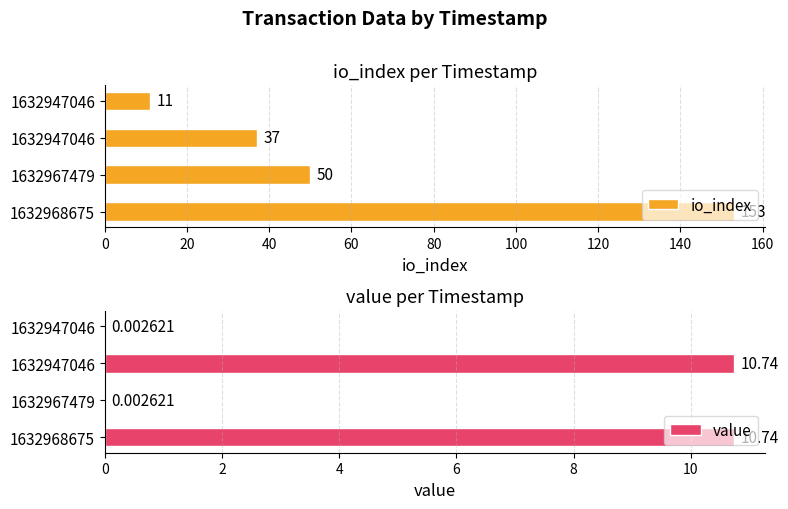

How many bars are there in each group?

2